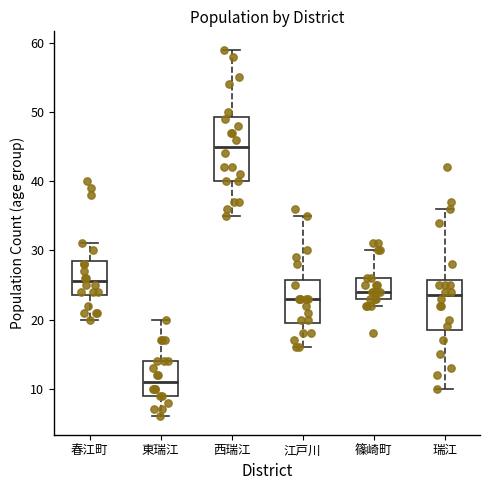

Where does the median line of the box for 東瑞江 sit on the y-axis? The values are not printed on the chart, so give them approximately, as read against the axis.

11